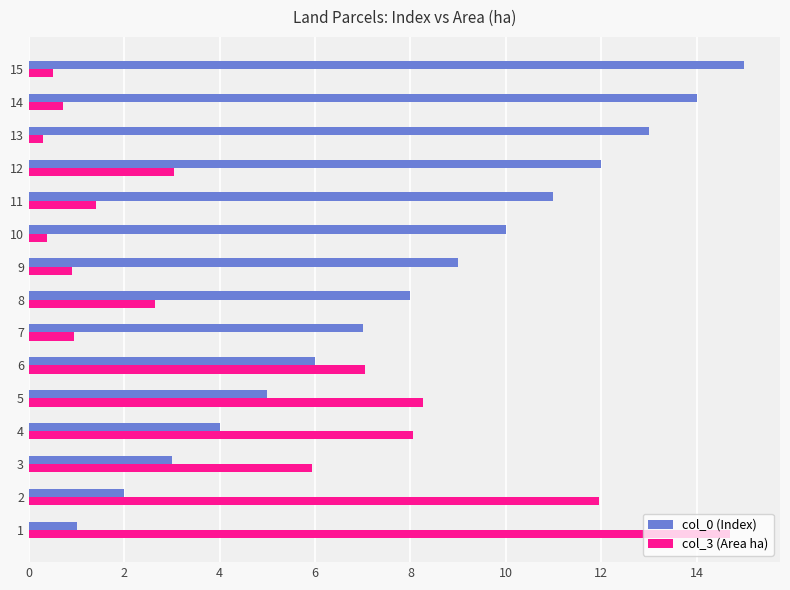

The value of col_0 (Index) at 8 is 4.4. True or false?

False